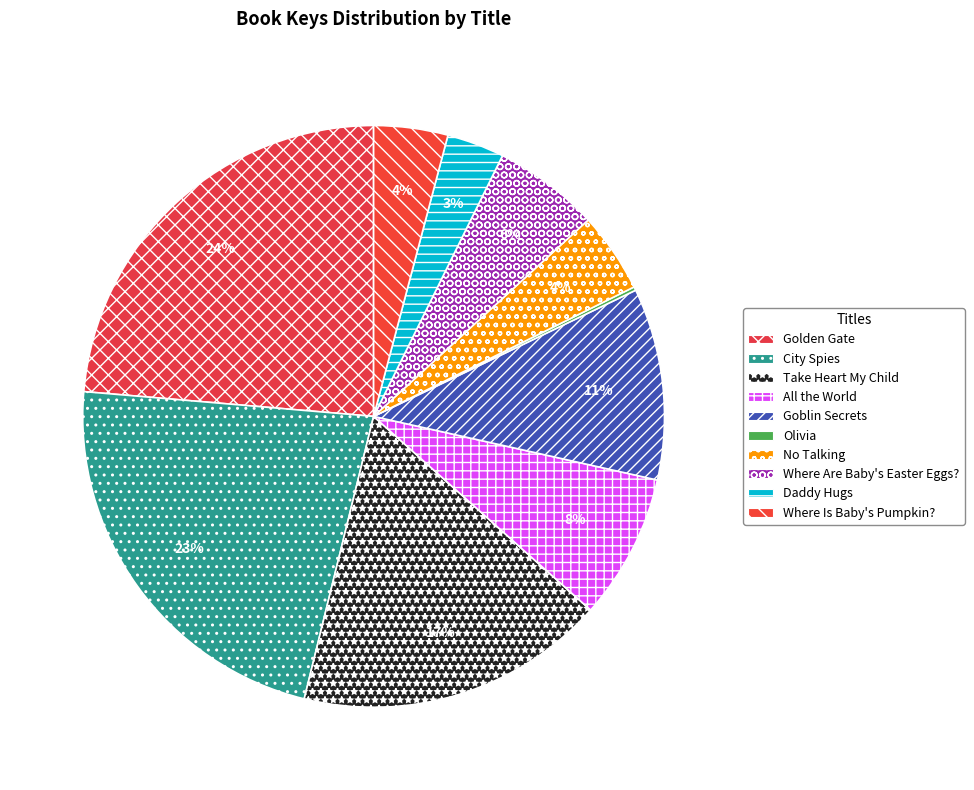

Combined, what portion of the pie is No Talking and Goblin Secrets?

15.1%